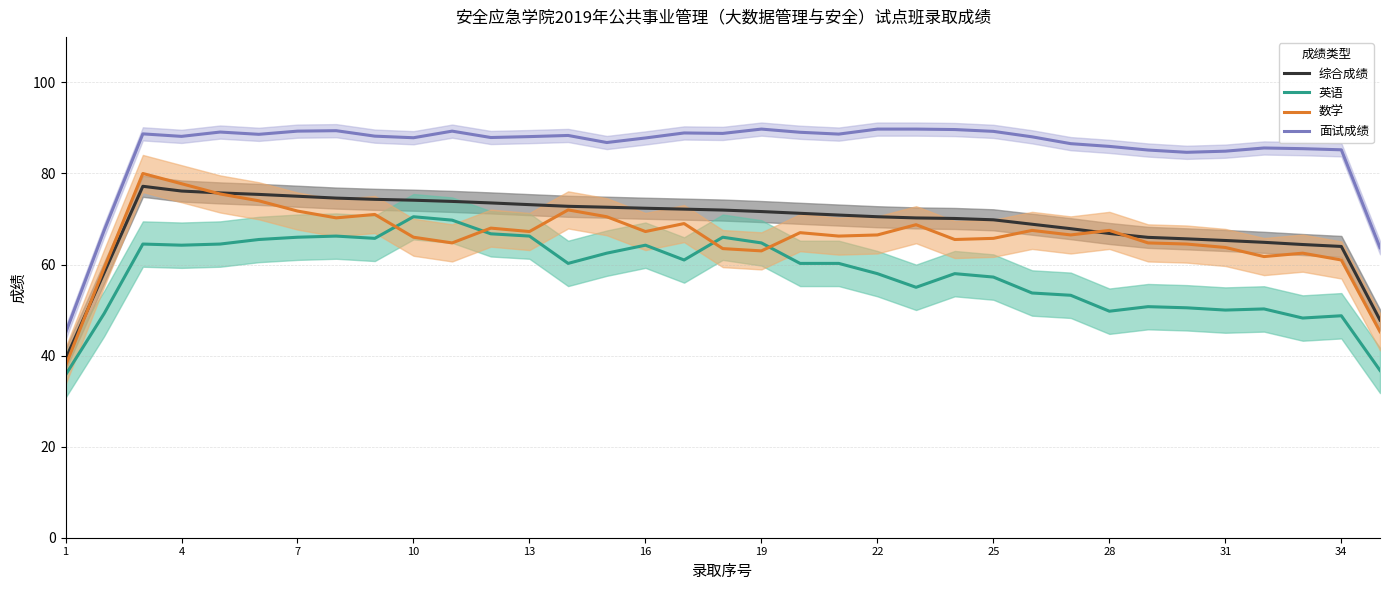

What are all the series names shown in the legend?

综合成绩, 英语, 数学, 面试成绩